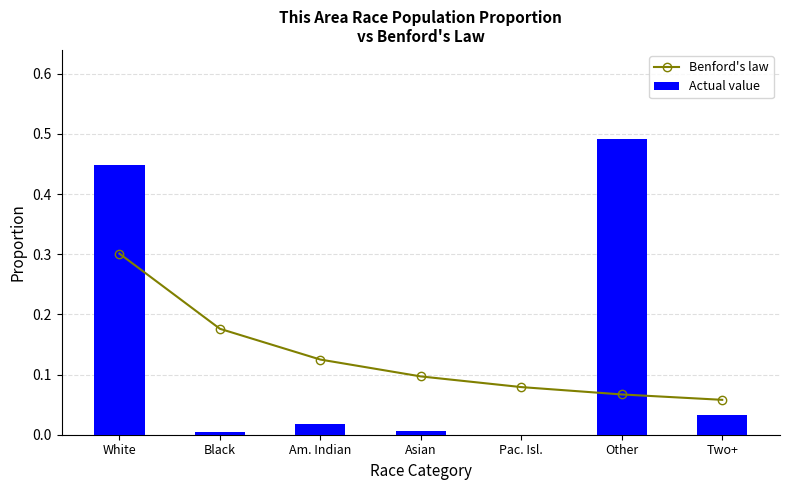

List the series in order of their overall mean, lowest first.

Benford's law, Actual value